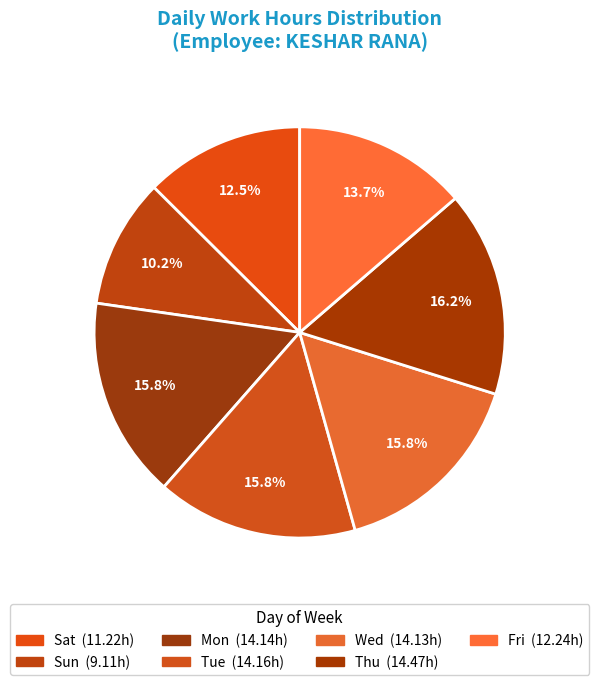

Is there any slice that represents more than half of the pie?

No